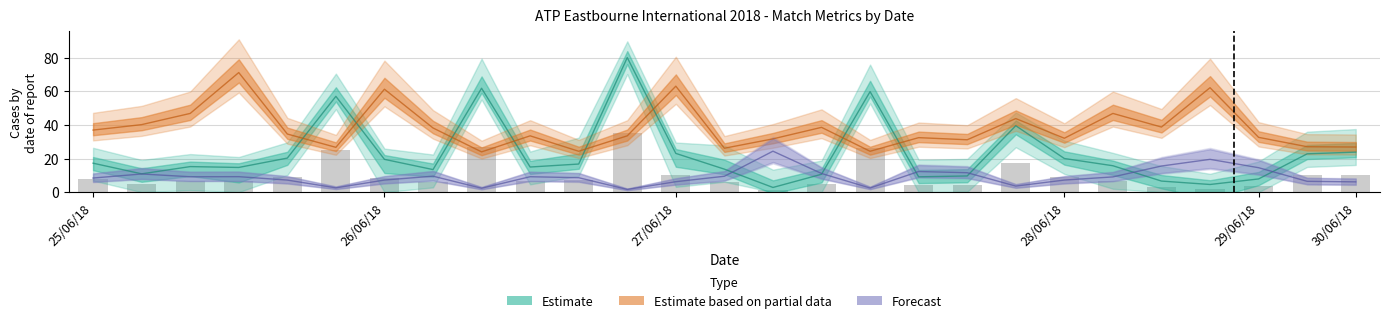

What is the spread (max minus min) of values at 27/06/18?

56.8